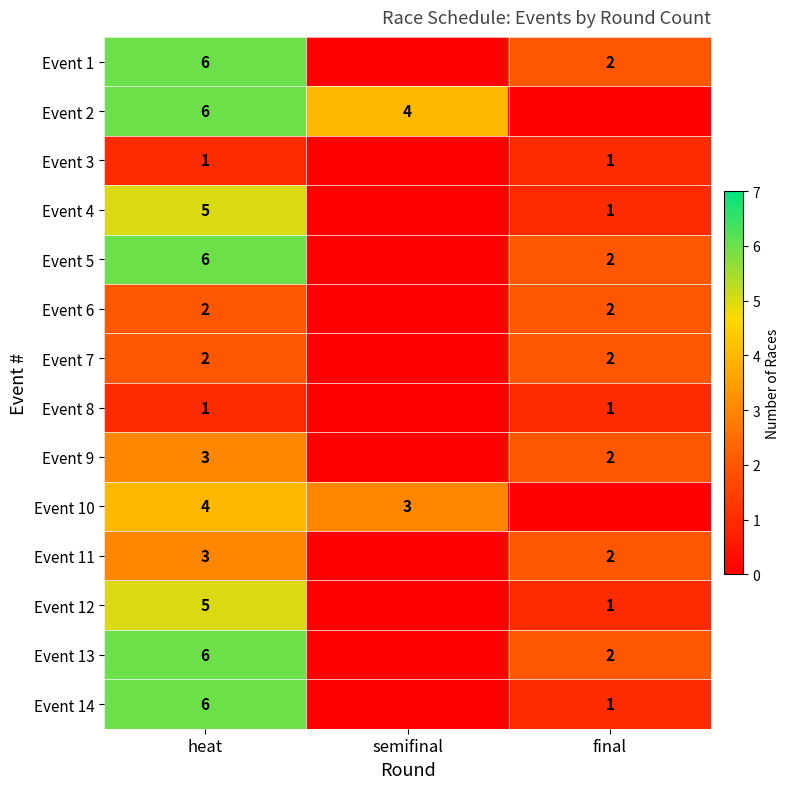

Which has a higher value, semifinal or final?

final